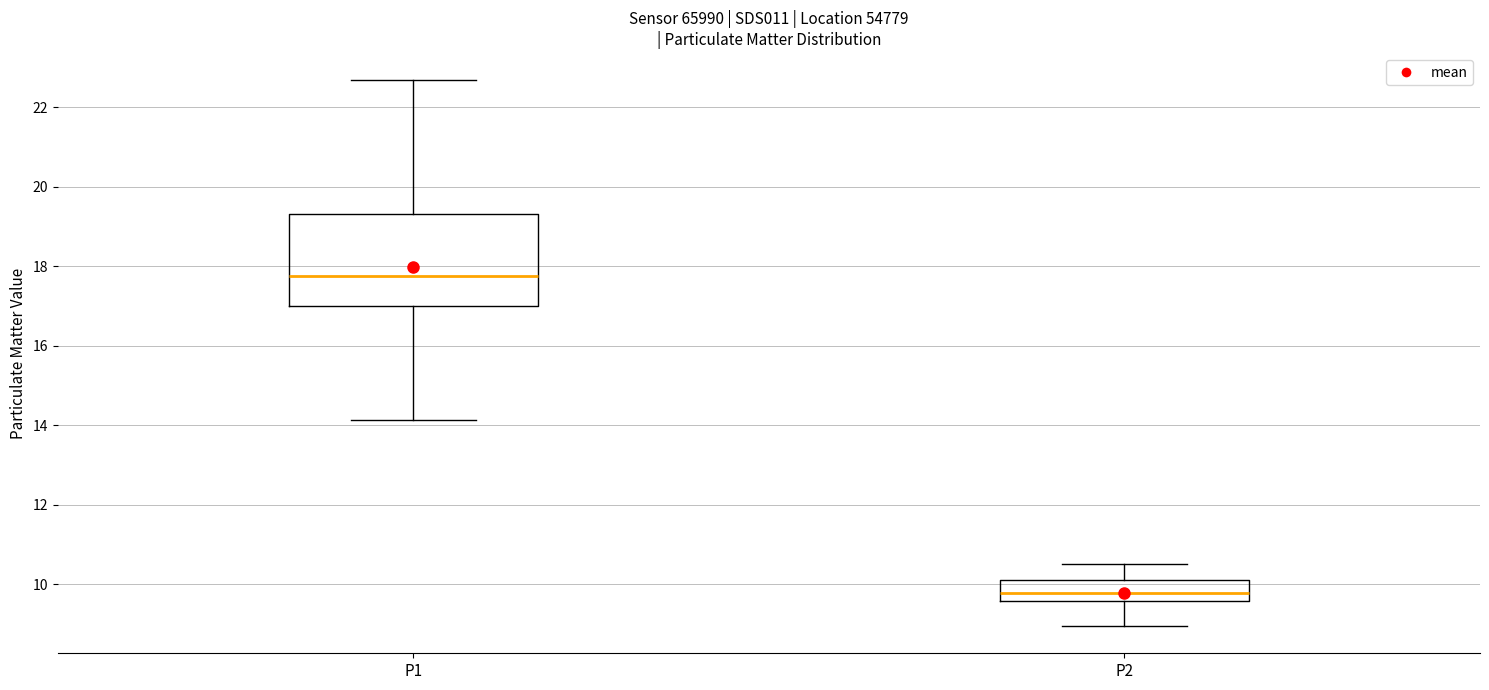

Reading left to right, transcribe this box plot: for each box, give where its median line is, the range the box spans, and where its two whiskers end, as read against the y-axis. The values are not printed on the chart, so give them approximately, as read against the axis.

P1: median 17.8, box 17.0 to 19.4, whiskers 14.2 to 22.6
P2: median 9.8, box 9.6 to 10.2, whiskers 9.0 to 10.6